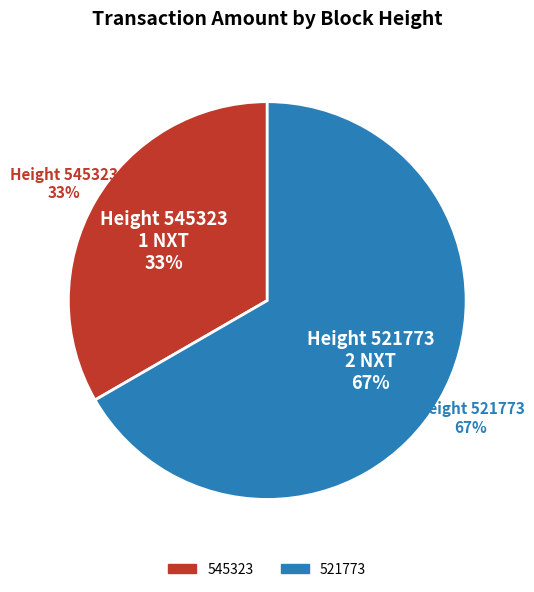

What percentage do 521773 and 545323 together represent?

100.0%